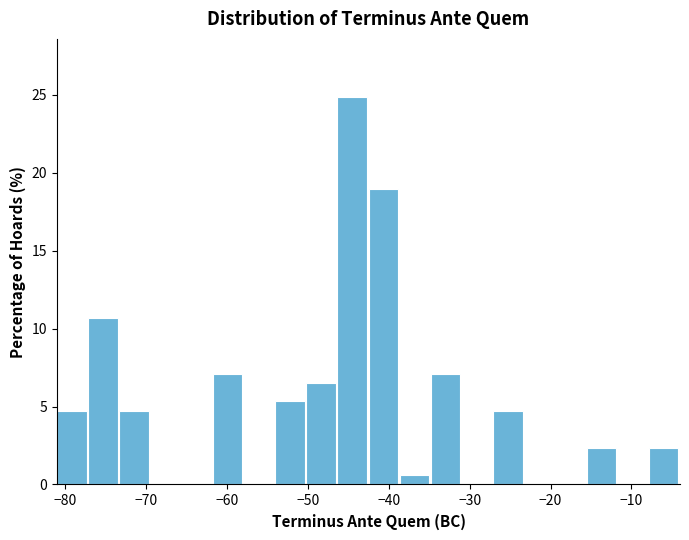

Around what value on the x-axis is the tallest bar? Give the approximate position of its centre, as read against the axis.

-45